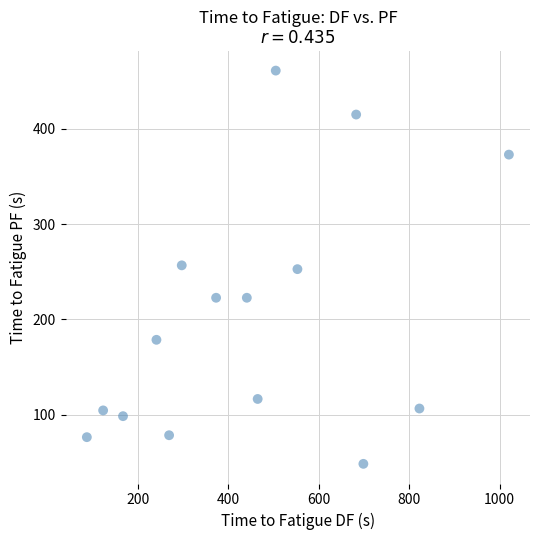

What is the range of X values (max minus min)?

934.0